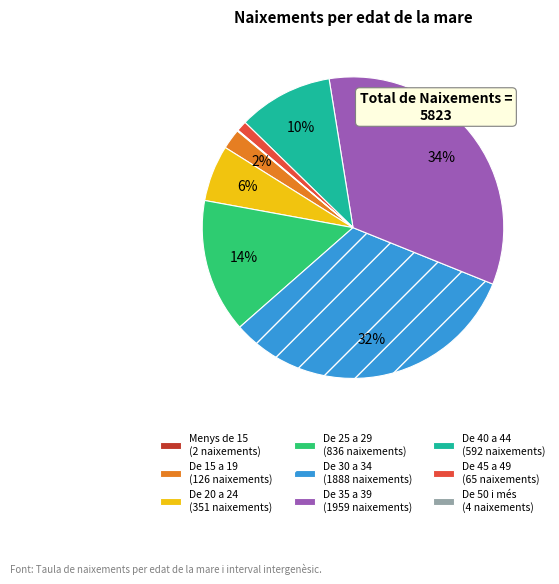

Is it true that De 45 a 49 (65 naixements) is 1% of the pie?

True